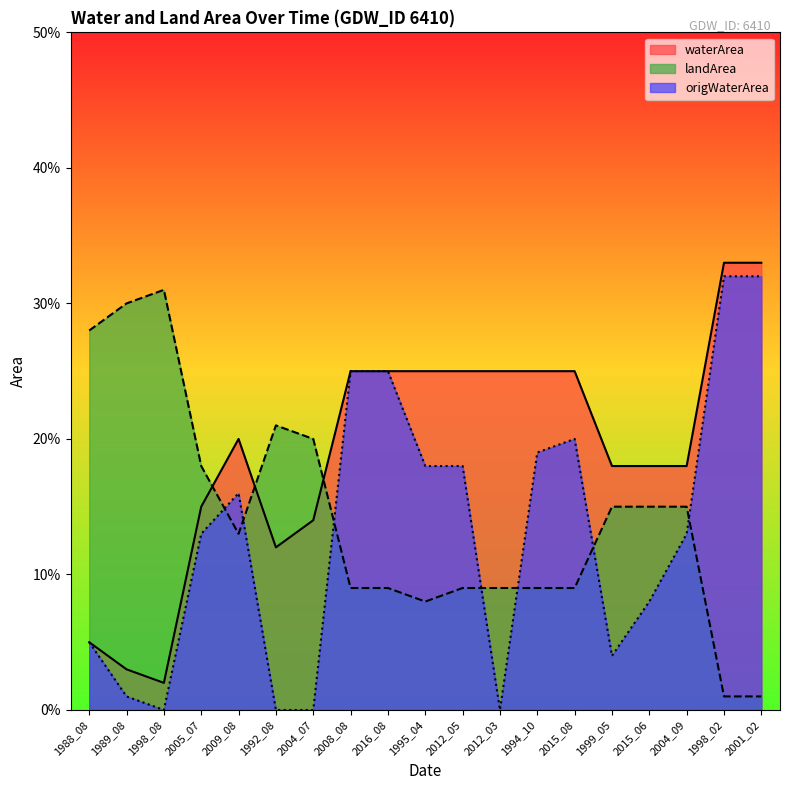

Where is the first local minimum for landArea?

2009_08